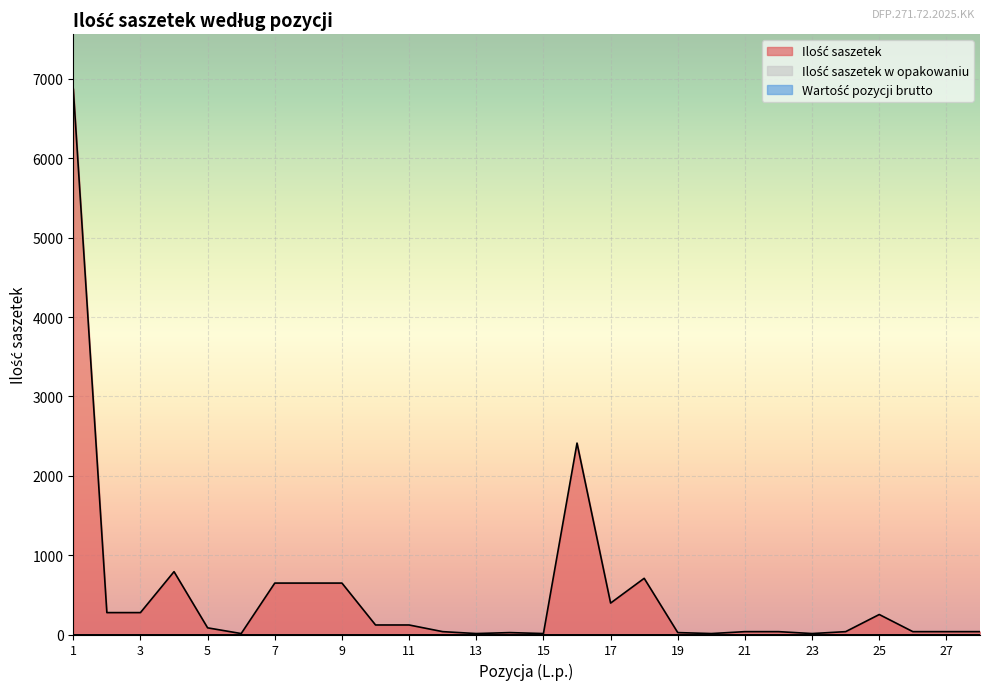

How many lines are shown in the chart?

3